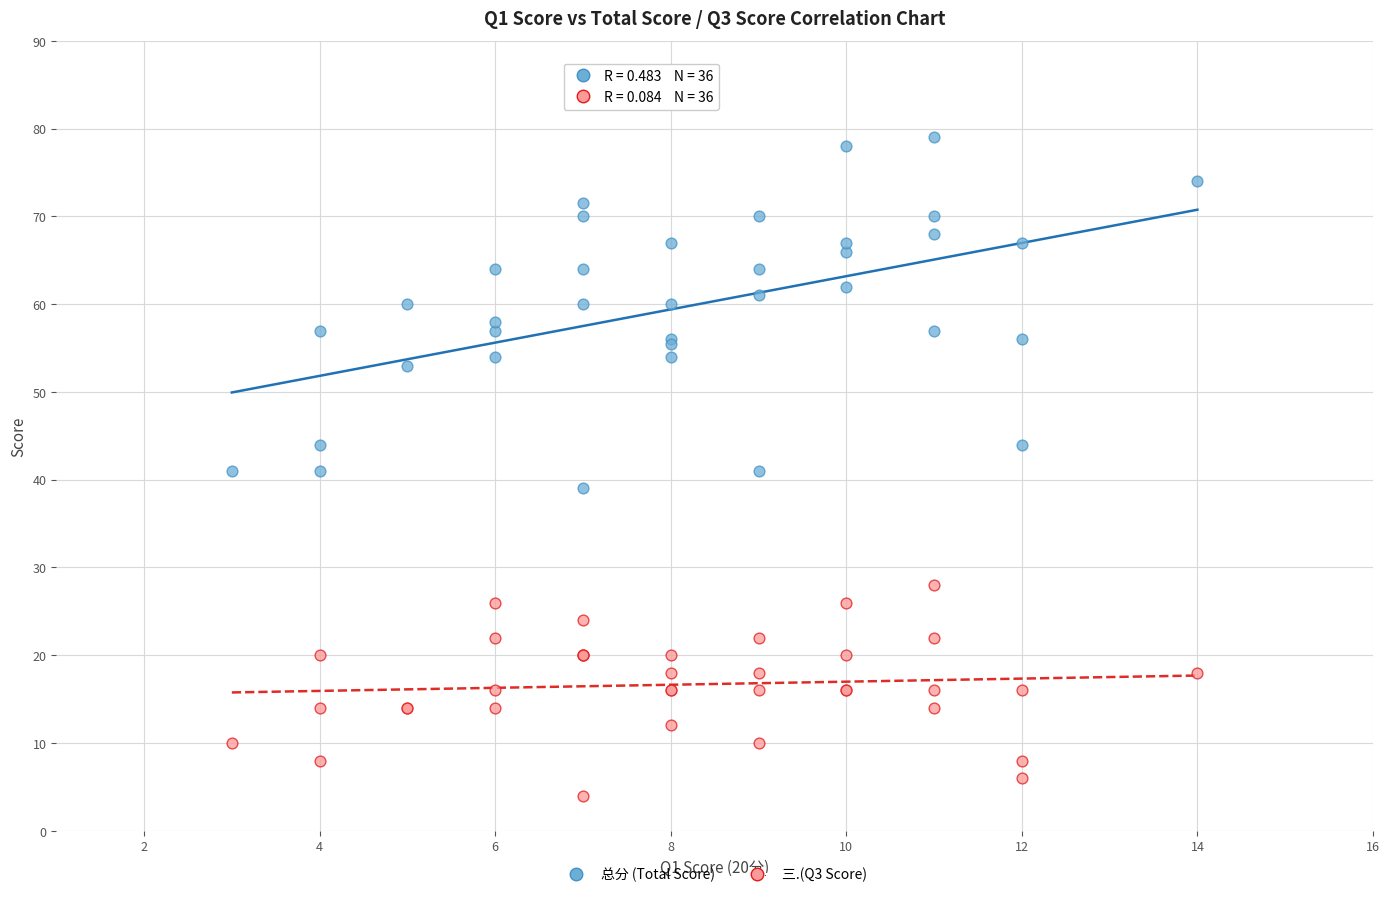

Which series reaches the maximum Y coordinate?

总分 (Total Score)